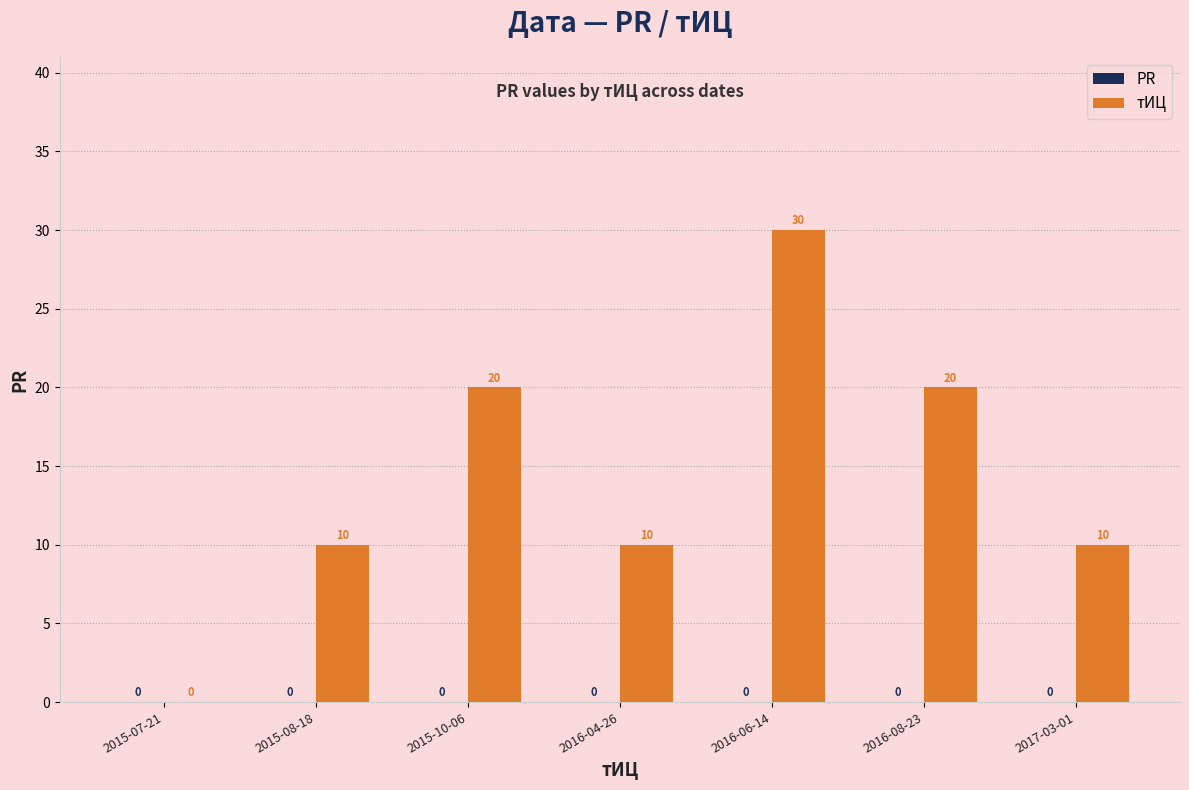

Which has a higher value, 2015-07-21 or 2016-04-26?

2016-04-26